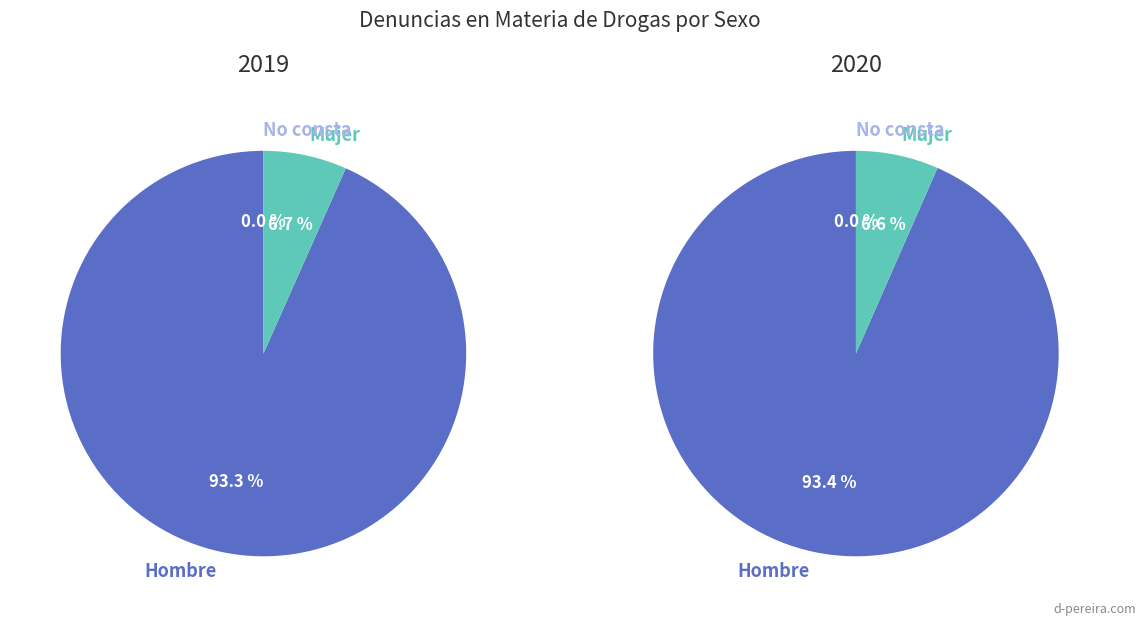

Does Mujer represent more than half of the total?

No